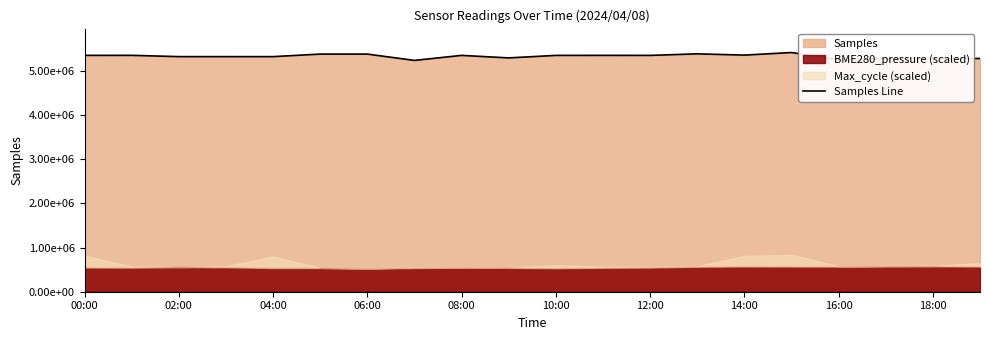

The value at 19 is 2729255. True or false?

False